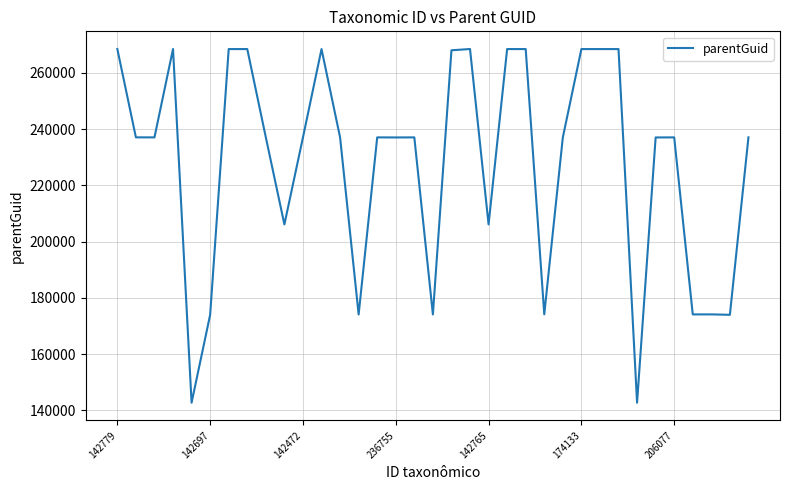

What is the greatest value displayed?

268446